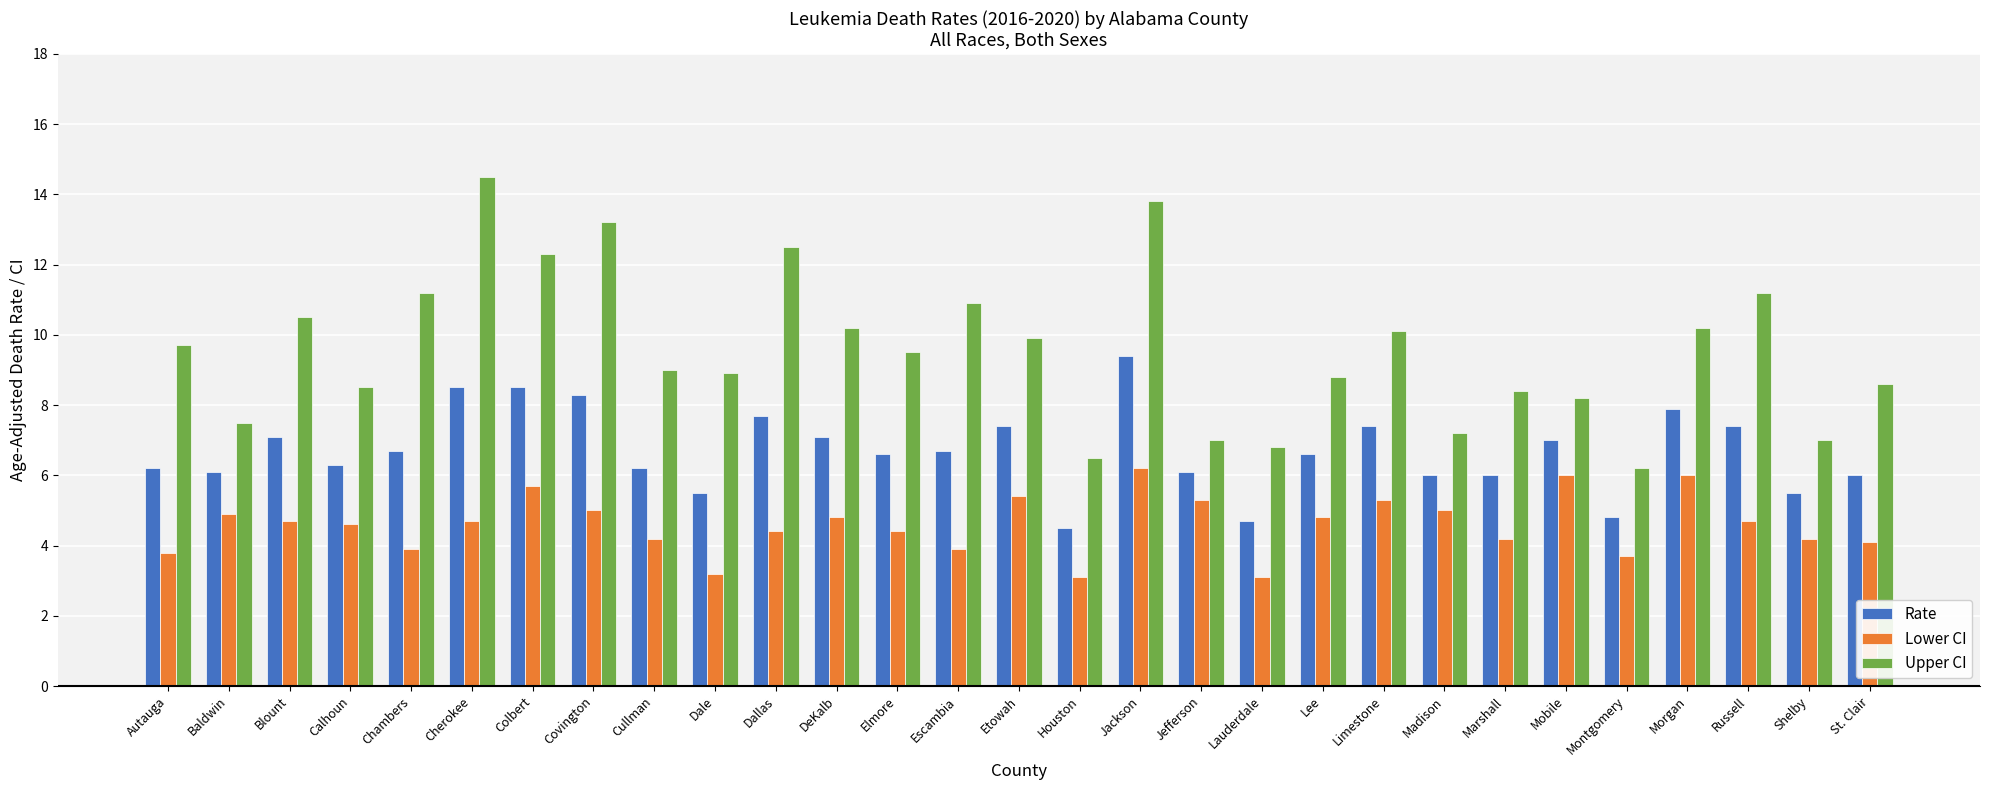

Is it true that Rate equals 1.7 at DeKalb?

False